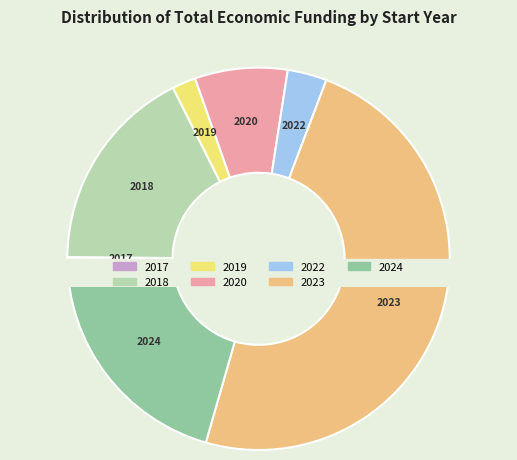

Is there a majority slice in this chart?

No